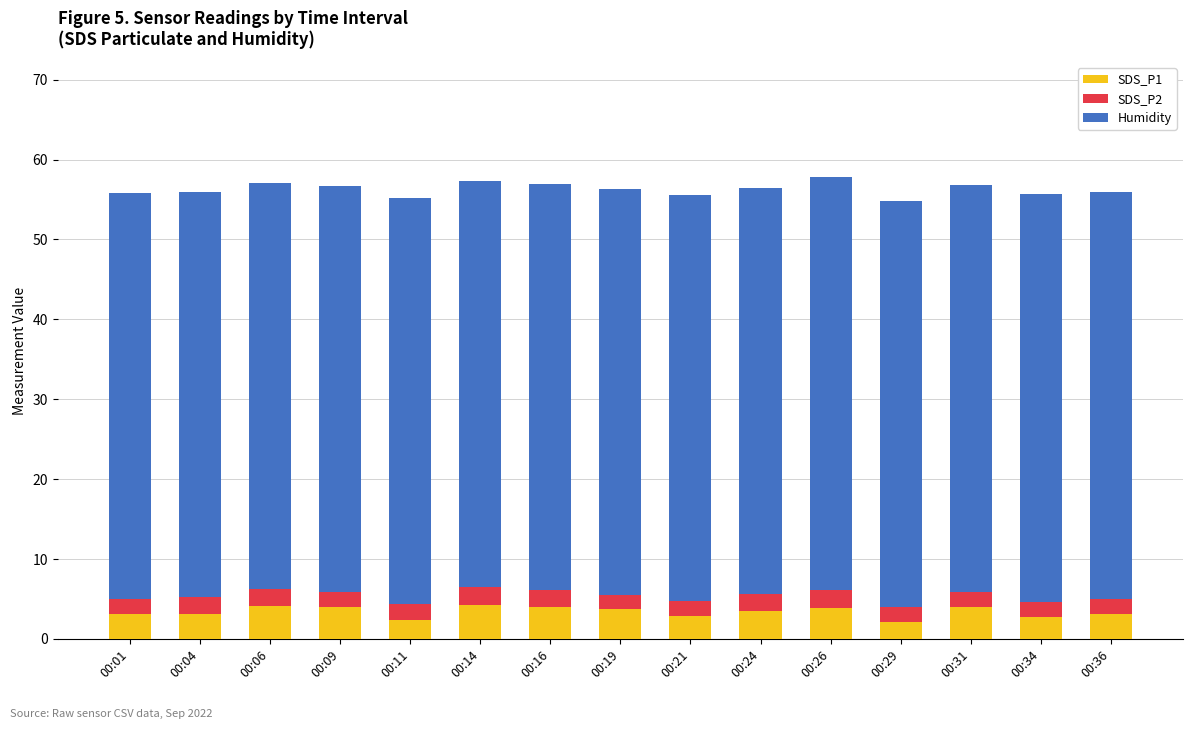

How many bars are there in total?

15